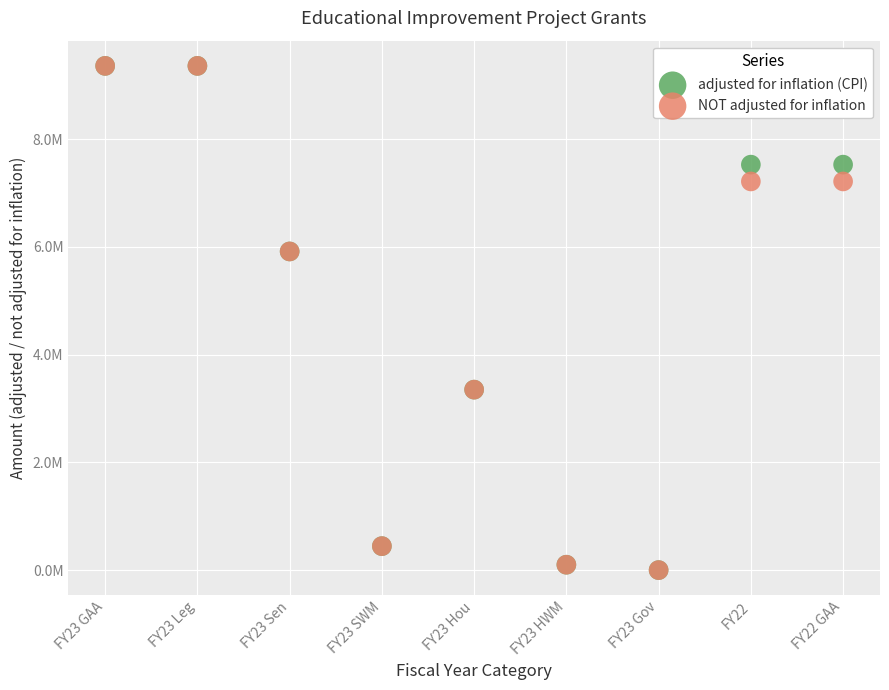

What are all the series names shown in the legend?

adjusted for inflation (CPI), NOT adjusted for inflation